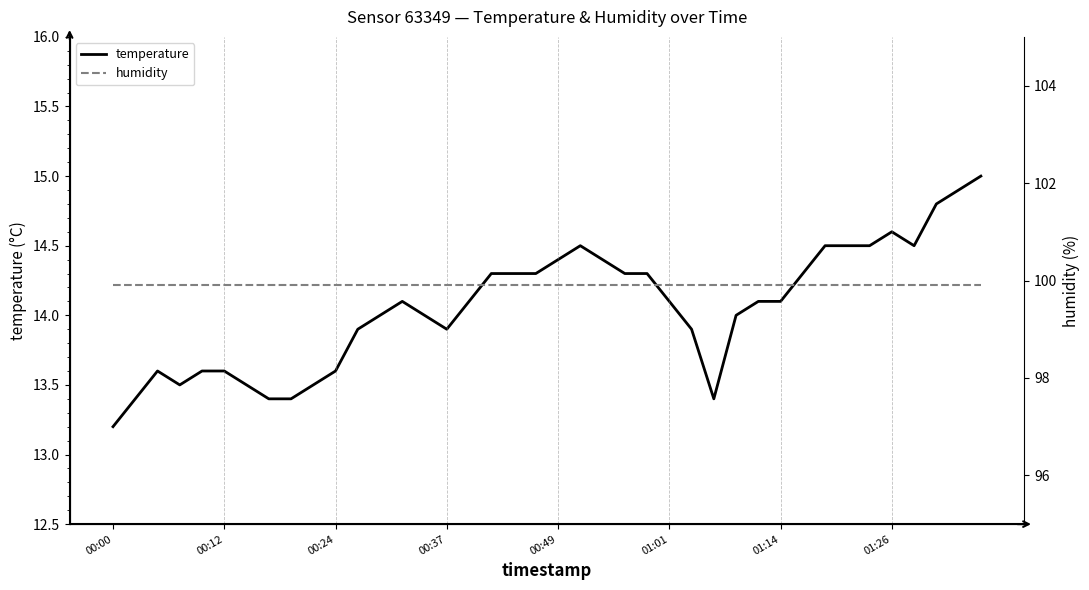

True or false: temperature has more than 1 points higher than both neighbors.

True